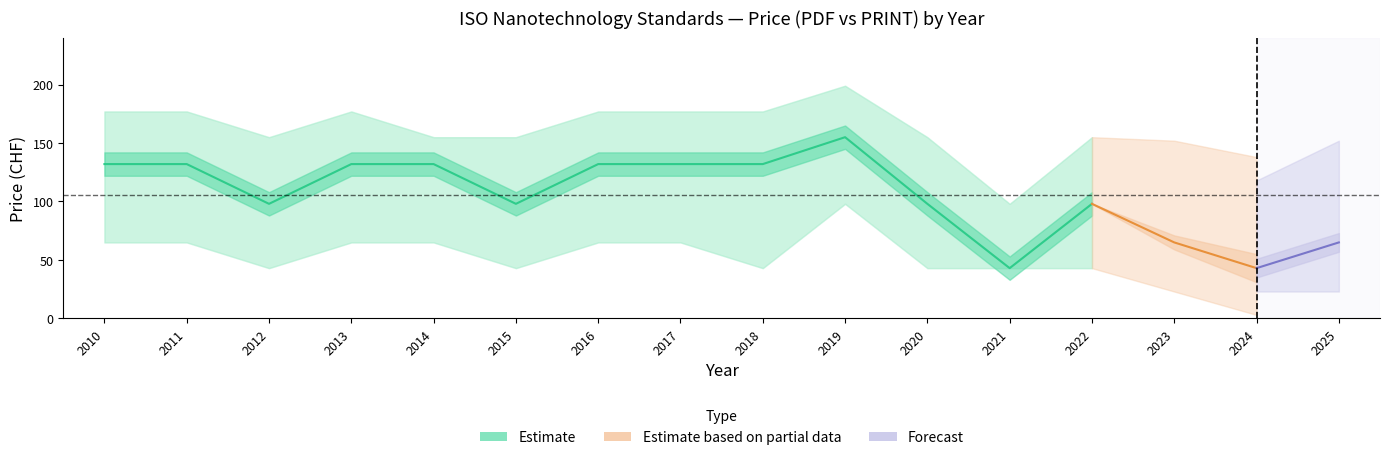

Does the chart display data point markers on the line(s)?

No